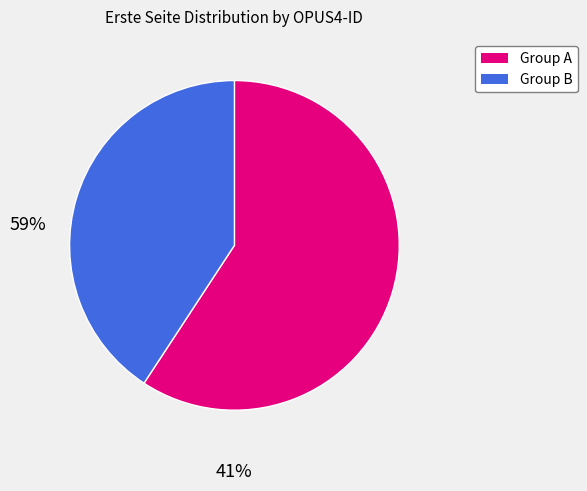

Is there a majority slice in this chart?

Yes